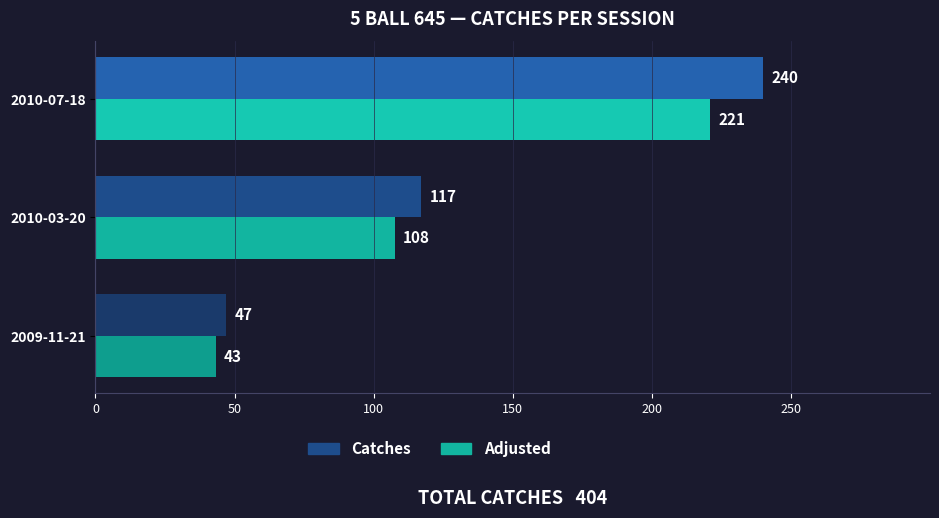

Where is Adjusted nearest to the value 132?

2010-03-20